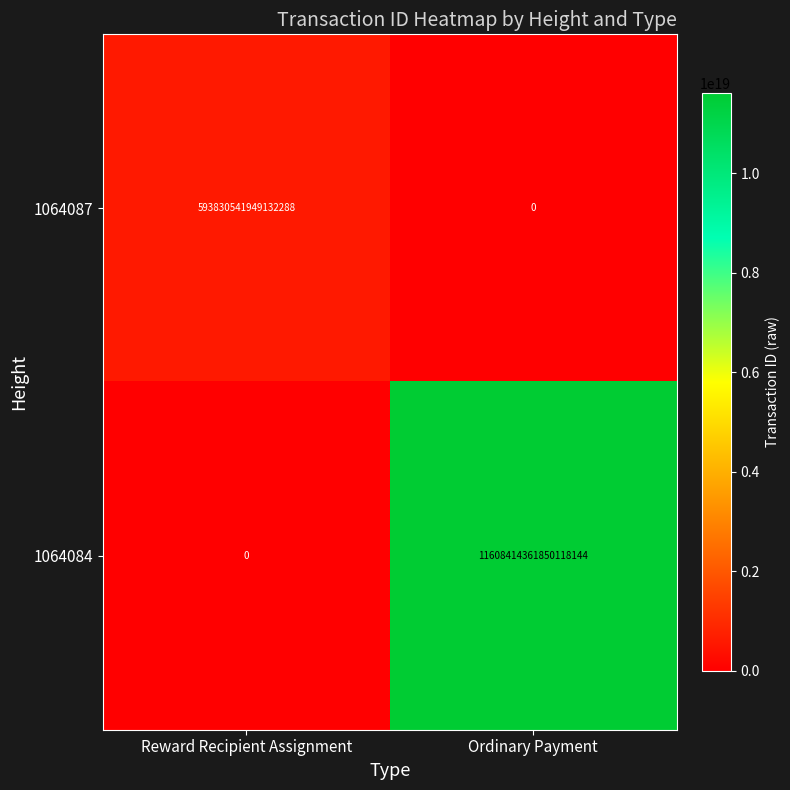

Which series has the largest total across all categories?

1064084